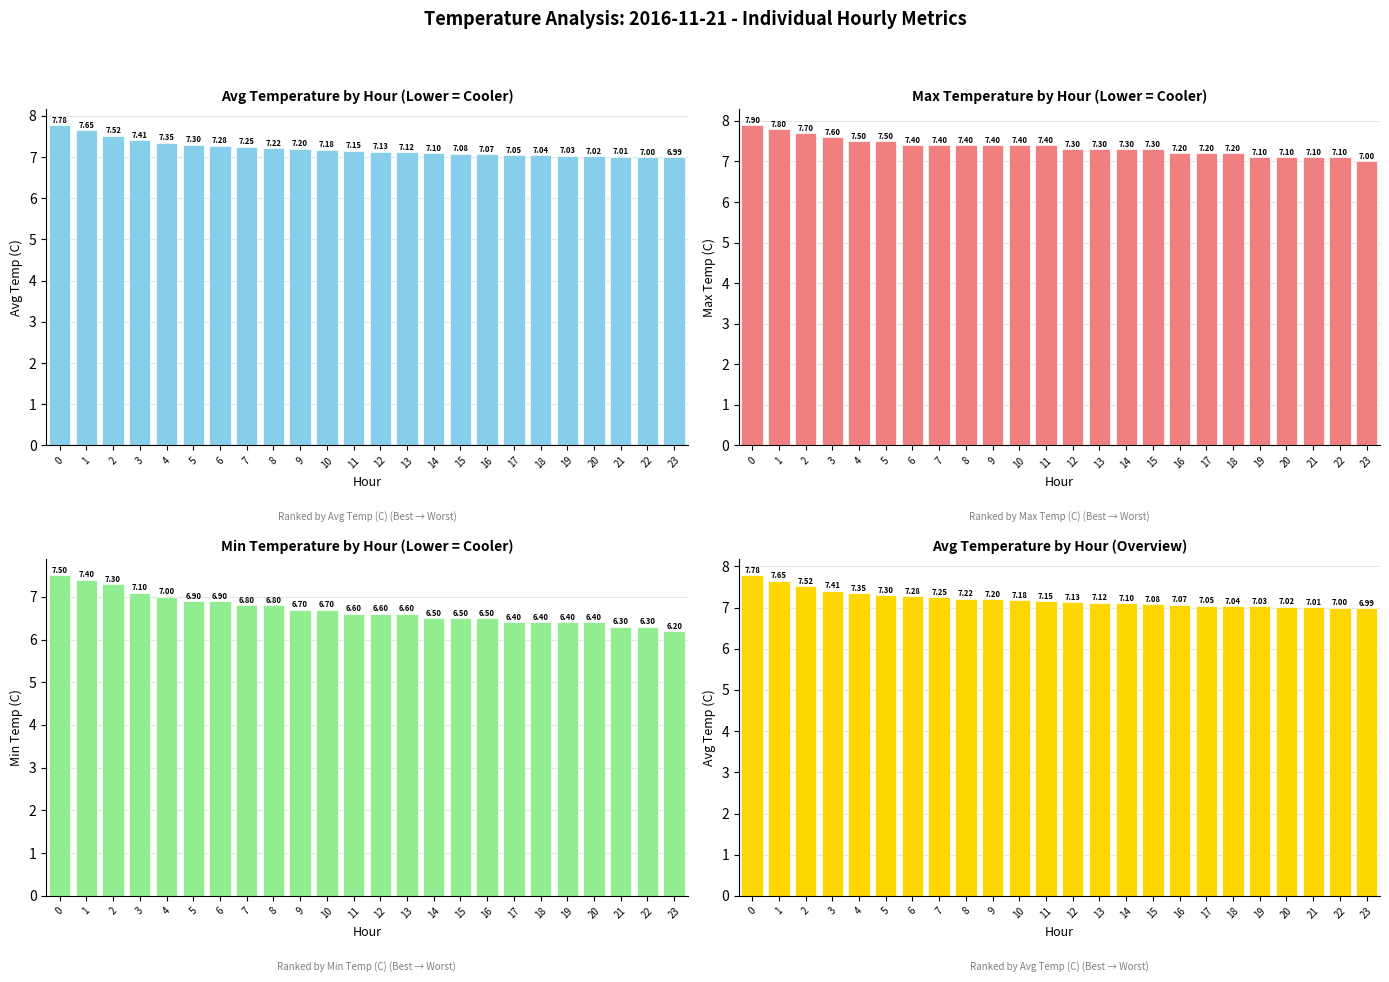

What is the highest value of the Min Temp (C) series?

7.5